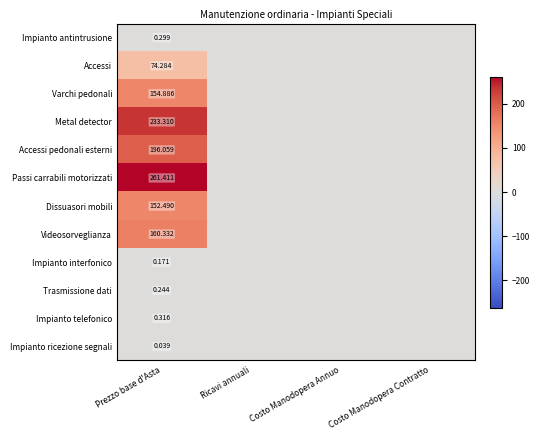

Count the number of data series in this chart.

12